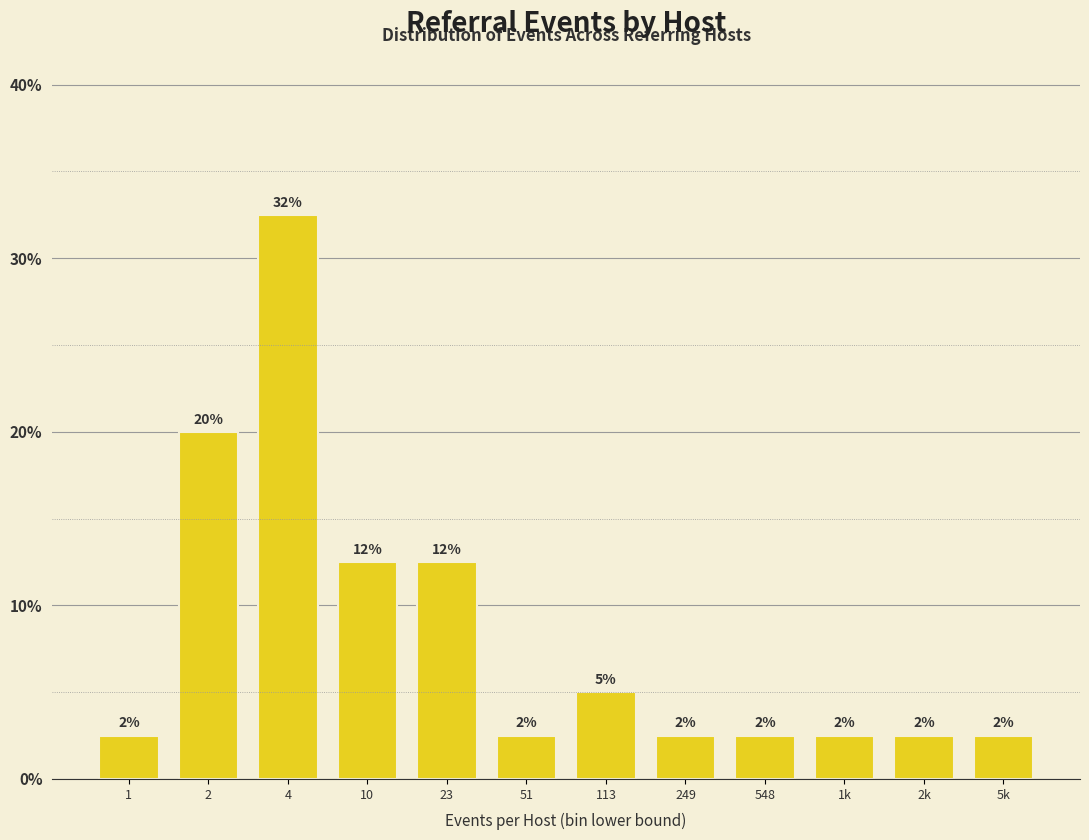

Does the chart contain any negative values?

No